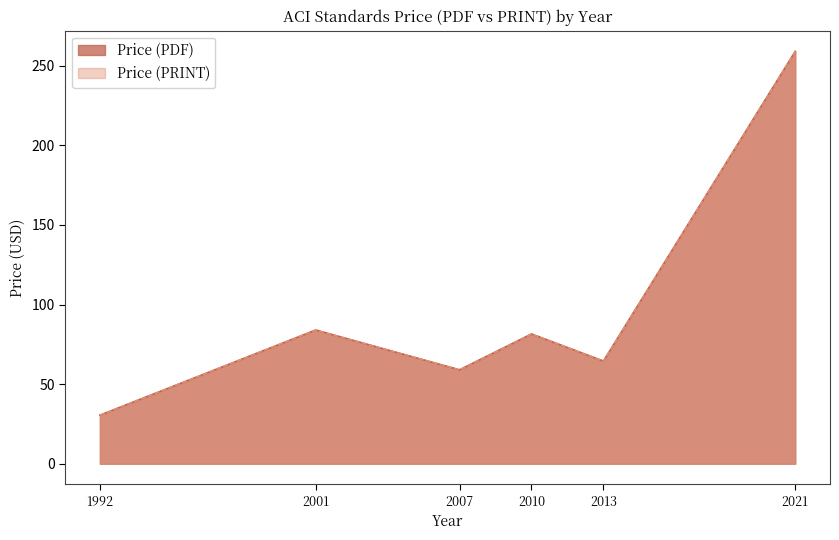

What value does the Price (PDF) series have at 2007?

59.0